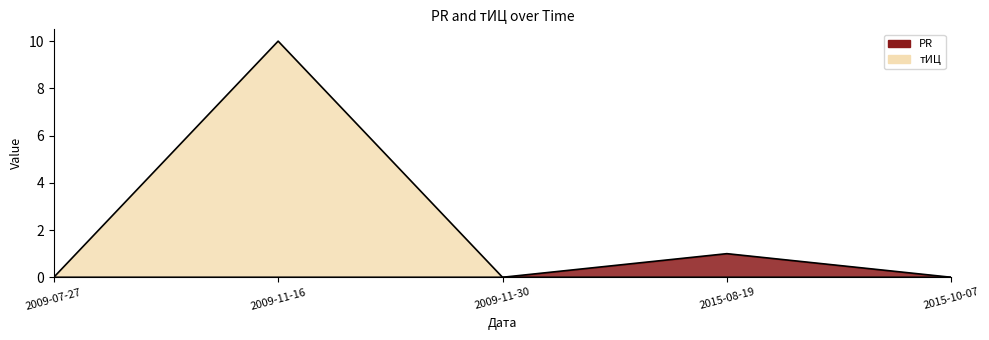

True or false: PR has more than 1 interior local peaks.

False